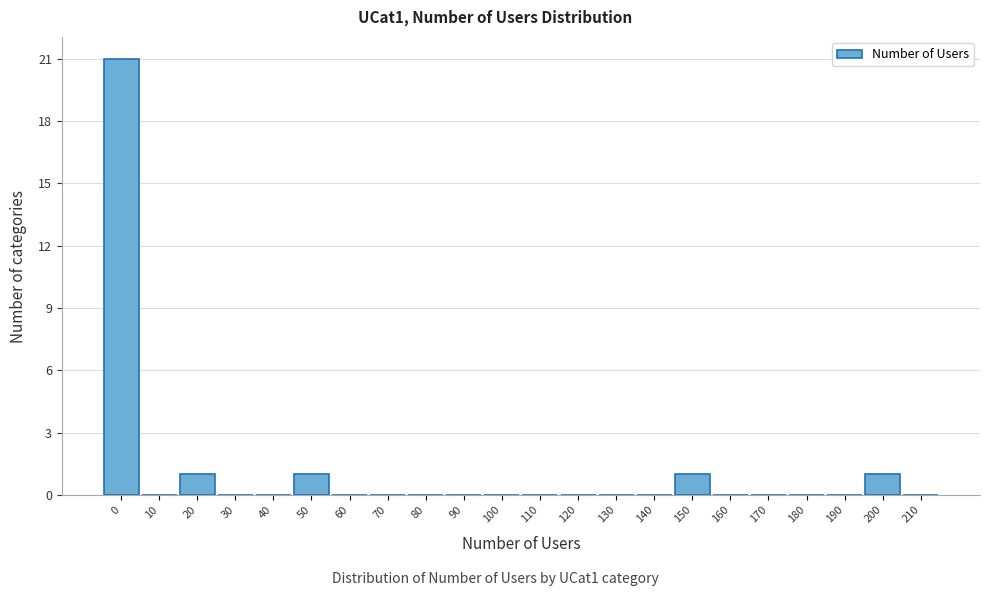

Reading left to right, extract all data points from this chart.

0=21	10=0	20=1	30=0	40=0	50=1	60=0	70=0	80=0	90=0	100=0	110=0	120=0	130=0	140=0	150=1	160=0	170=0	180=0	190=0	200=1	210=0